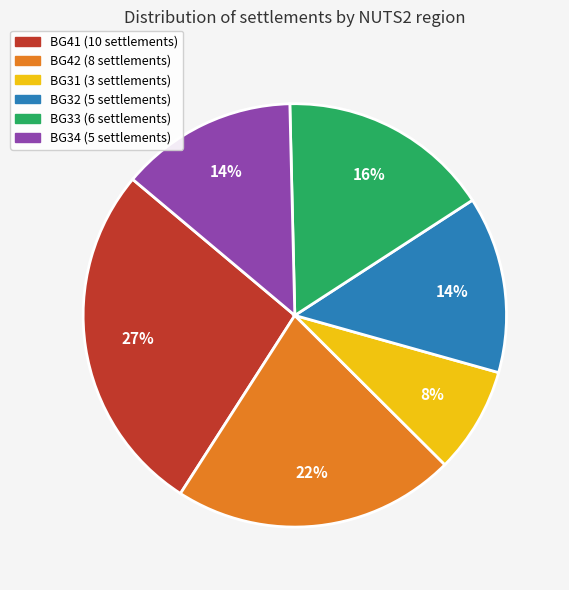

To the nearest percent, what is the difference between the largest and smallest slice percentages?

19%